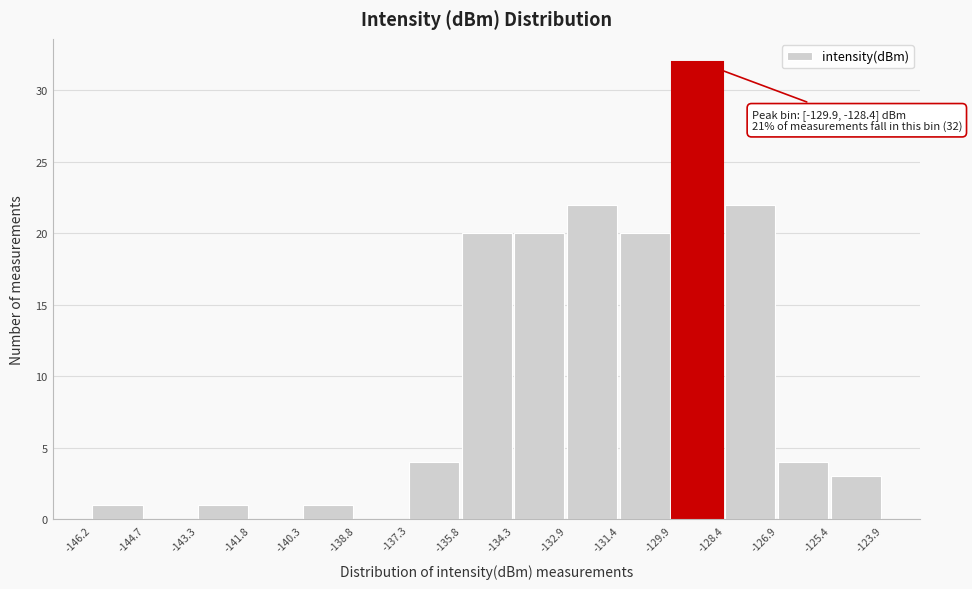

Over which range of the x-axis is the bar tallest?

-129.9 to -128.4